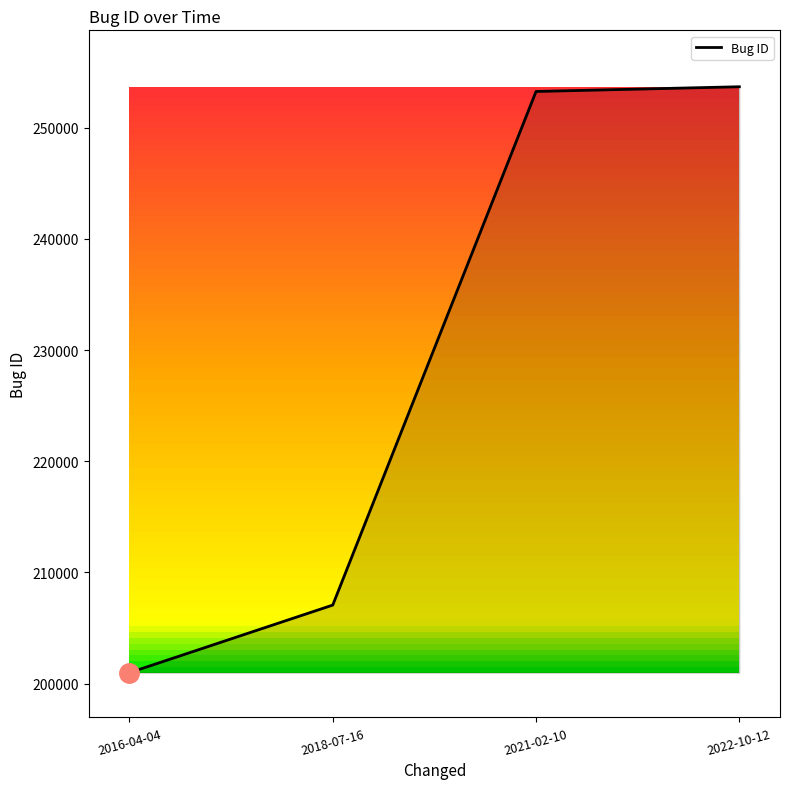

What is the difference between the second highest and minimum values?

52277